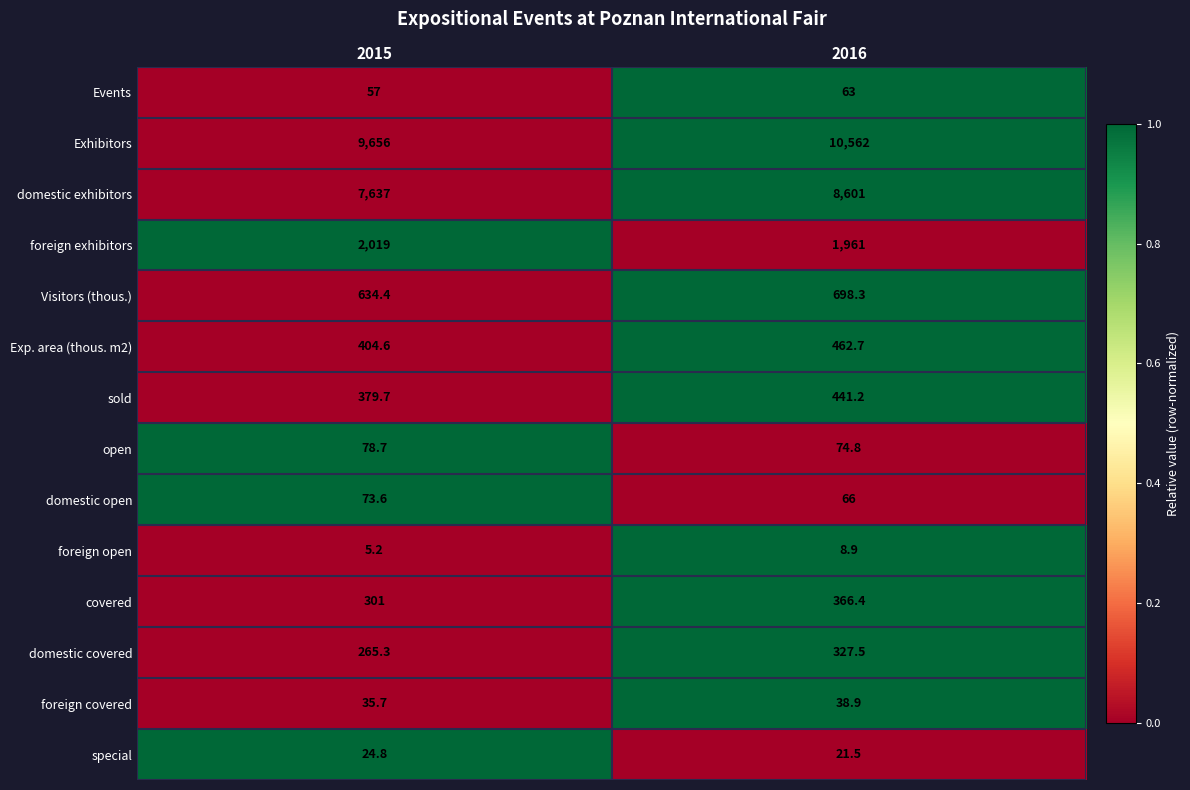

What is the minimum value for foreign covered?

35.7